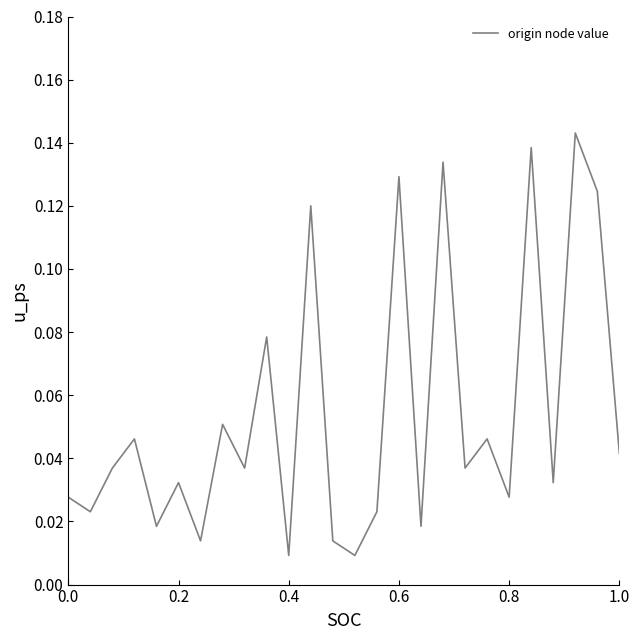

Is this an area chart (filled region under the line)?

No